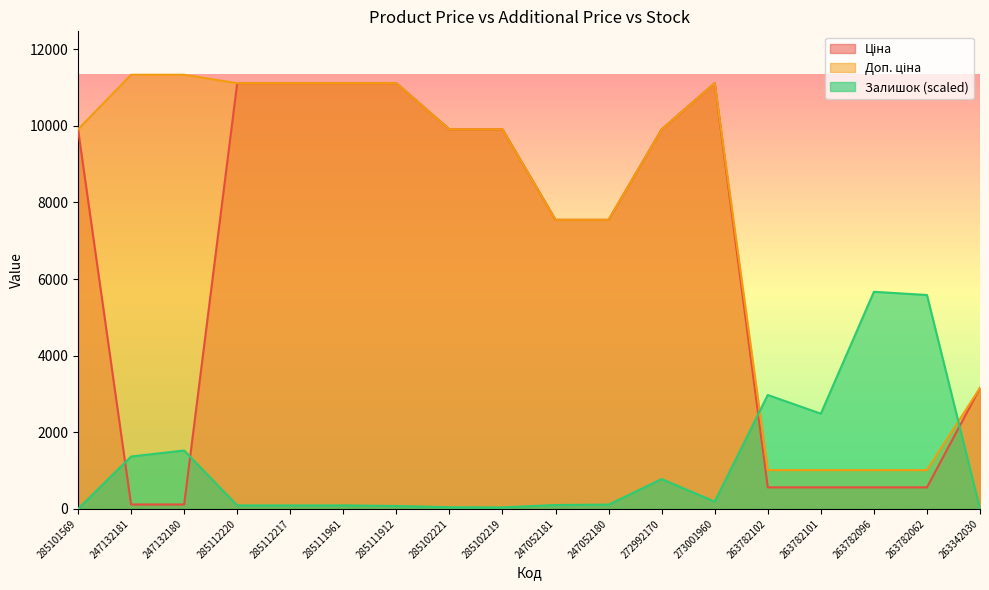

What is the label of the 16th point from the left?

263782096